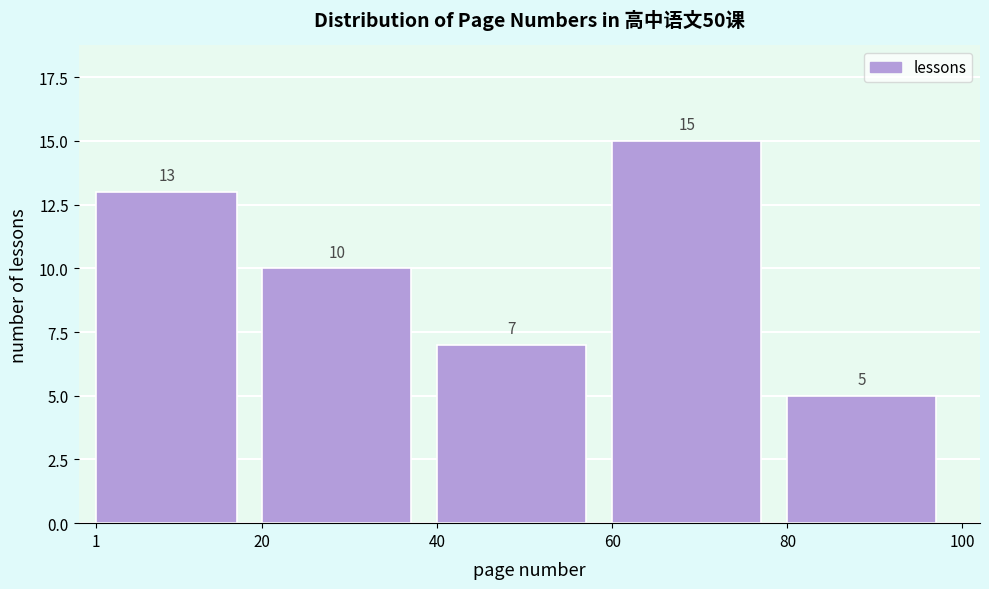

Reading left to right, transcribe this chart: for each bar, give the range it covers on the x-axis and its height.

1 to 20: 13
20 to 40: 10
40 to 60: 7
60 to 80: 15
80 to 100: 5